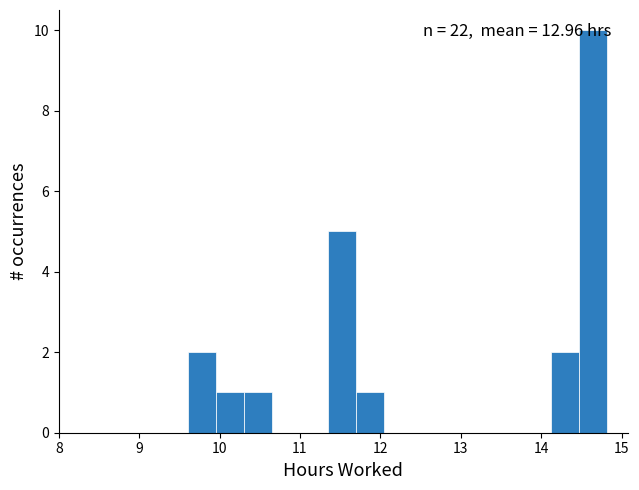

Around what value on the x-axis is the tallest bar? Give the approximate position of its centre, as read against the axis.

14.6